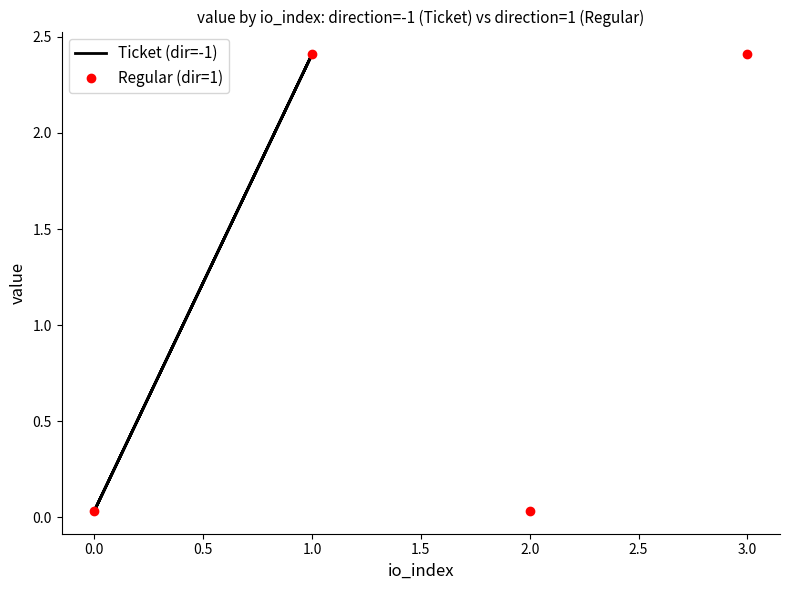

What is the highest value of the Ticket (dir=-1) series?

2.4